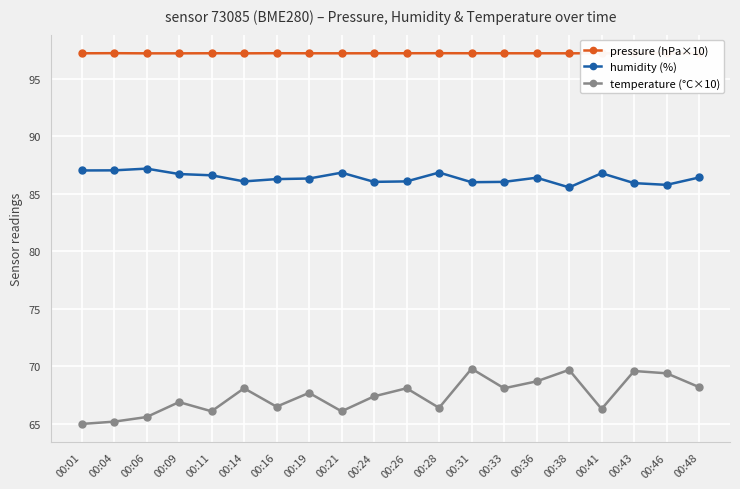

How many interior local peaks does the temperature (°C×10) series have?

7